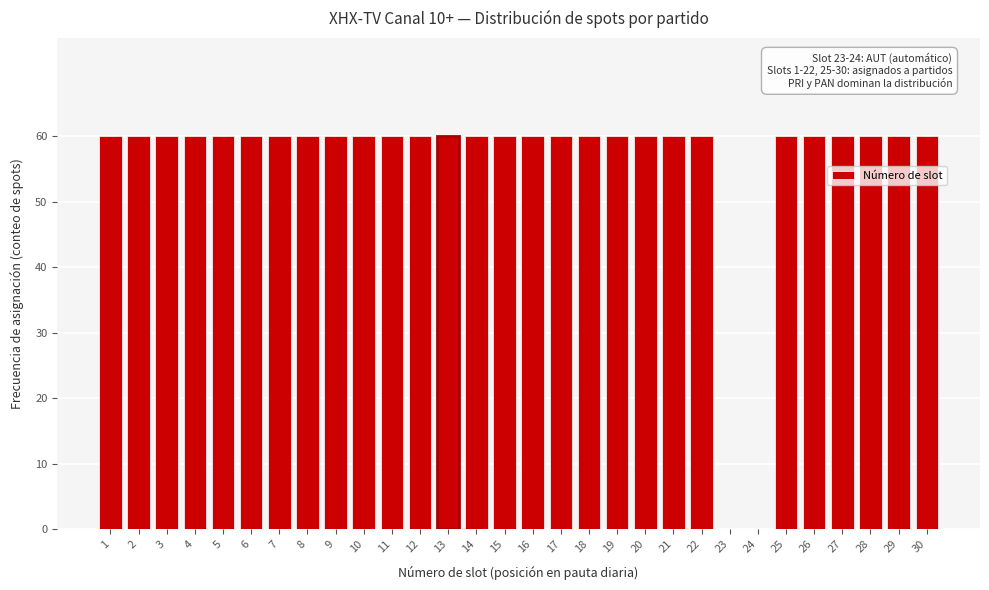

Reading left to right, what are all the values shown in this chart?

1=60	2=60	3=60	4=60	5=60	6=60	7=60	8=60	9=60	10=60	11=60	12=60	13=60	14=60	15=60	16=60	17=60	18=60	19=60	20=60	21=60	22=60	23=0	24=0	25=60	26=60	27=60	28=60	29=60	30=60